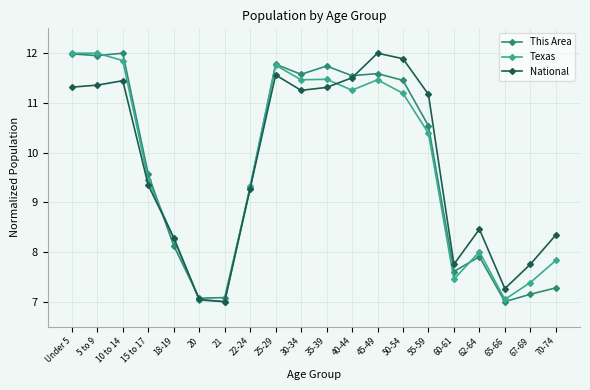

What is the value of the This Area point at the 16th from the left?

7.6